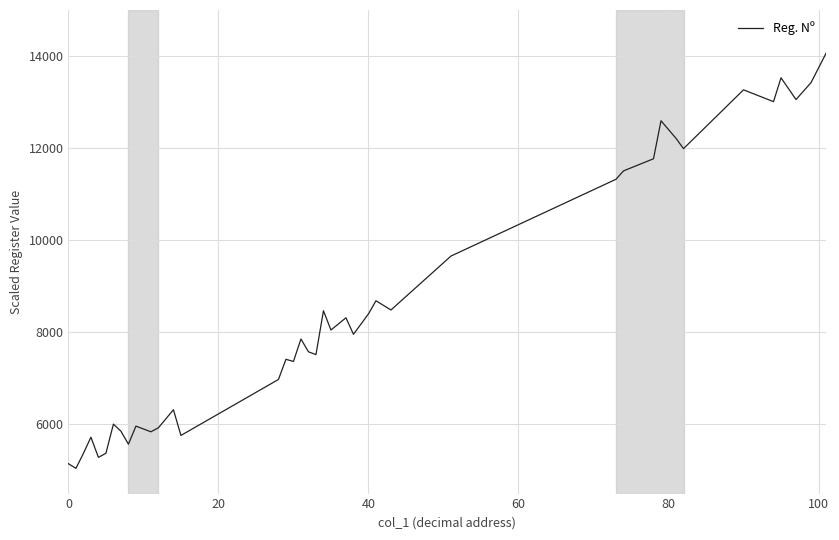

What is the difference between the maximum and minimum values?

9011.4